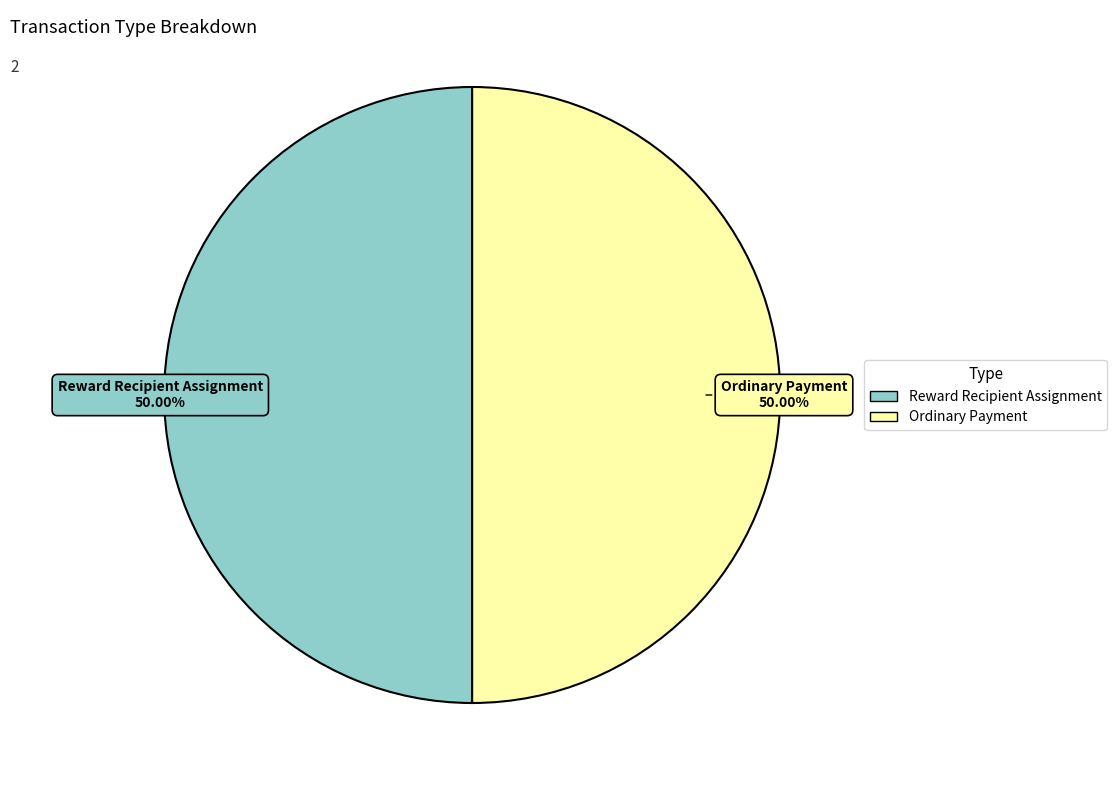

How many slices are in this pie chart?

2